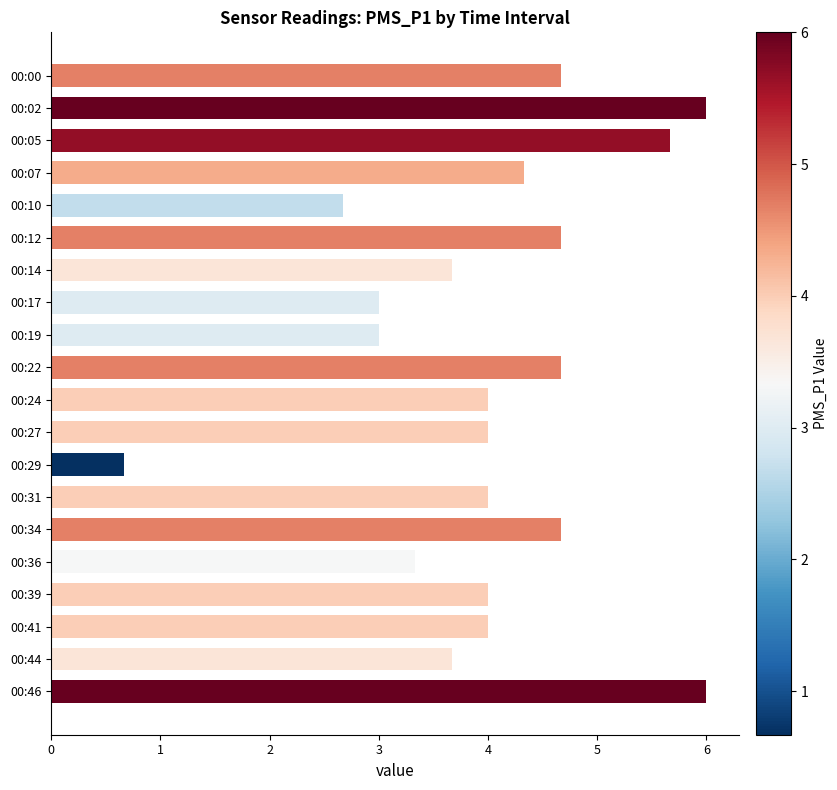

What is the sum of all values?

80.7